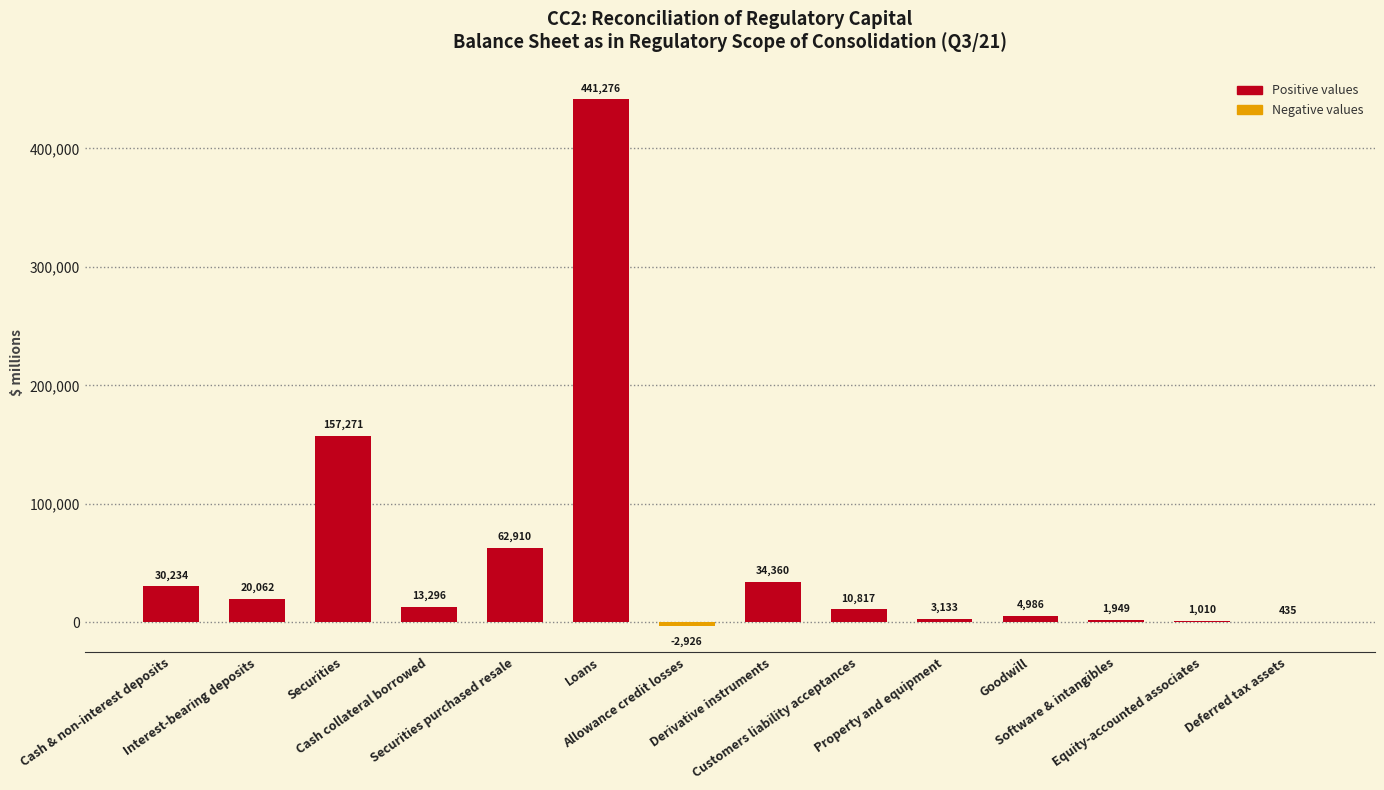

Count the number of categories in the chart.

14